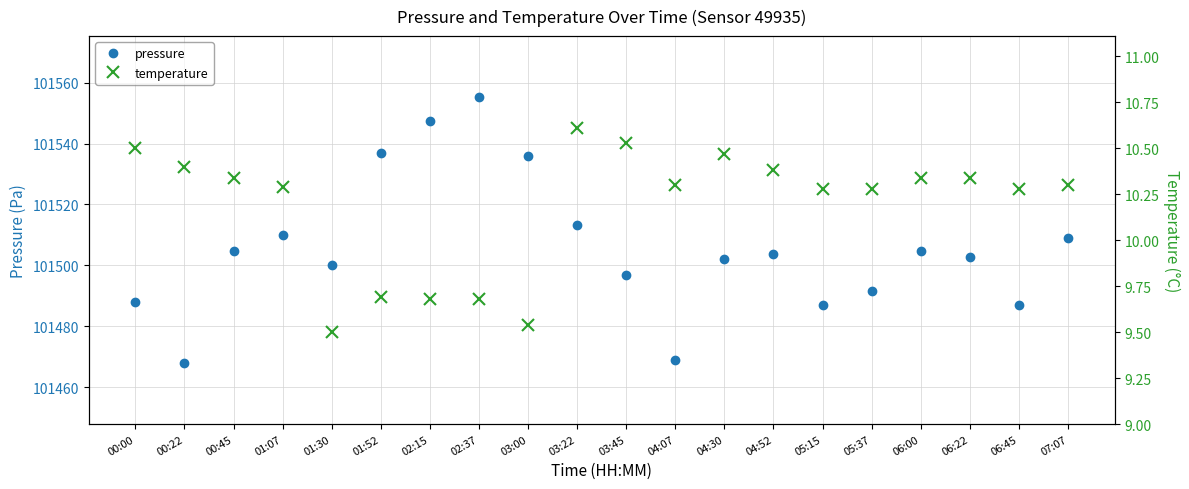

What is the difference between the maximum and second lowest values in the temperature series?

1.1